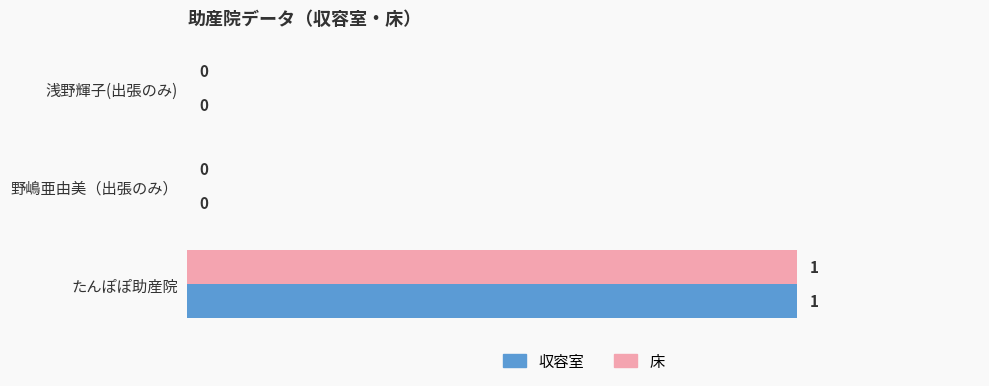

How many distinct data groups are displayed?

2